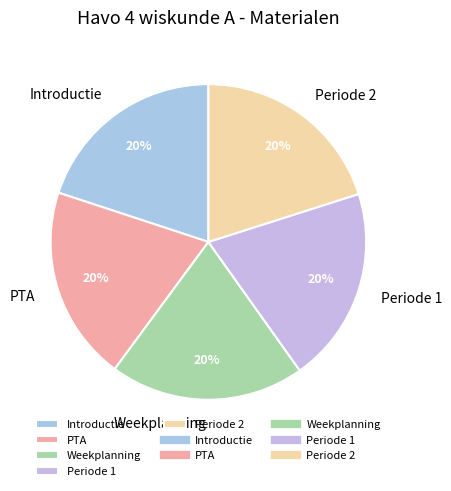

Approximately how many times larger is the value at Weekplanning compared to PTA?

1.0